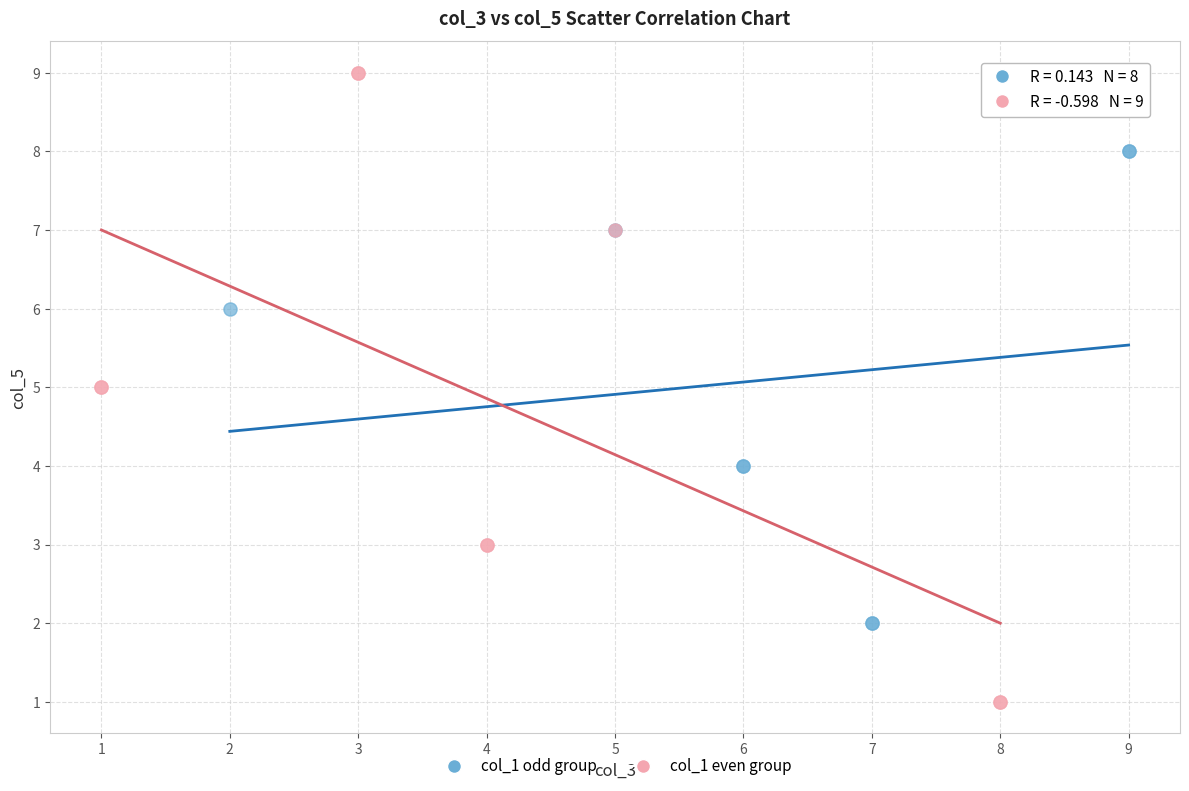

Which series contains the lowest Y value?

col_1 even group